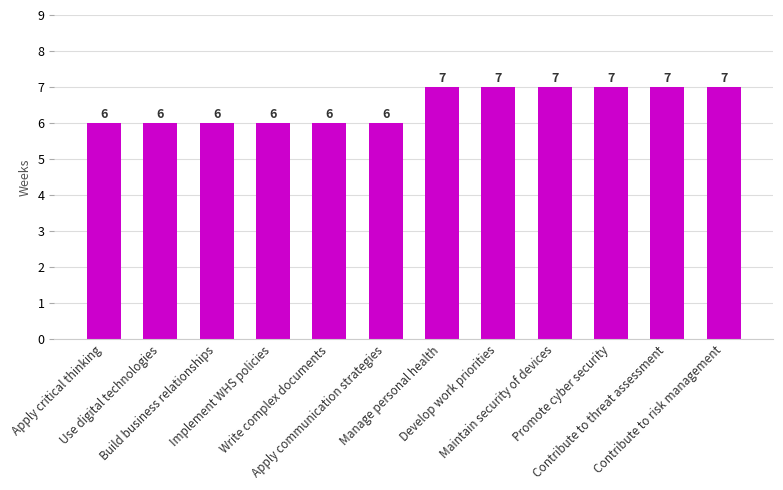

What value does the data have at Apply communication strategies?

6